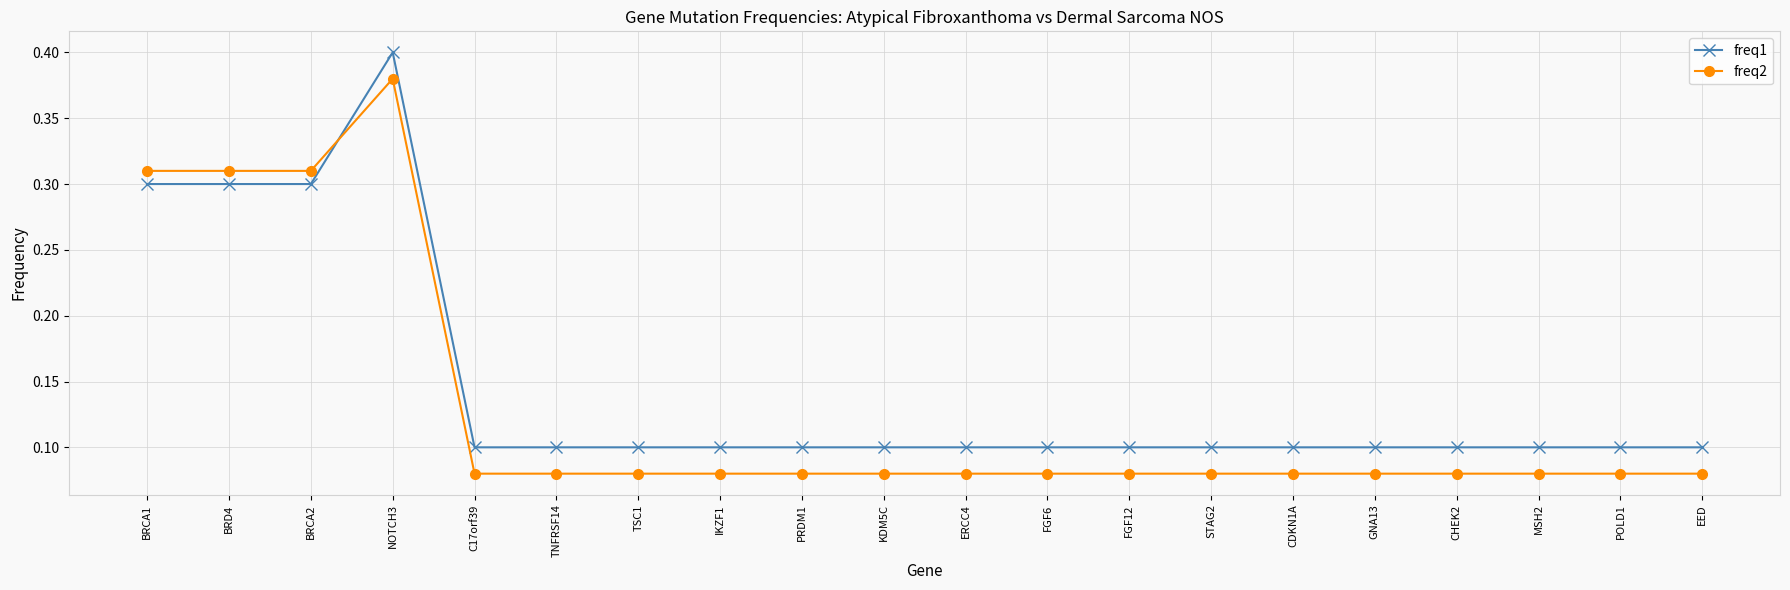

Count the freq1 values in the range 0 to 1.

20